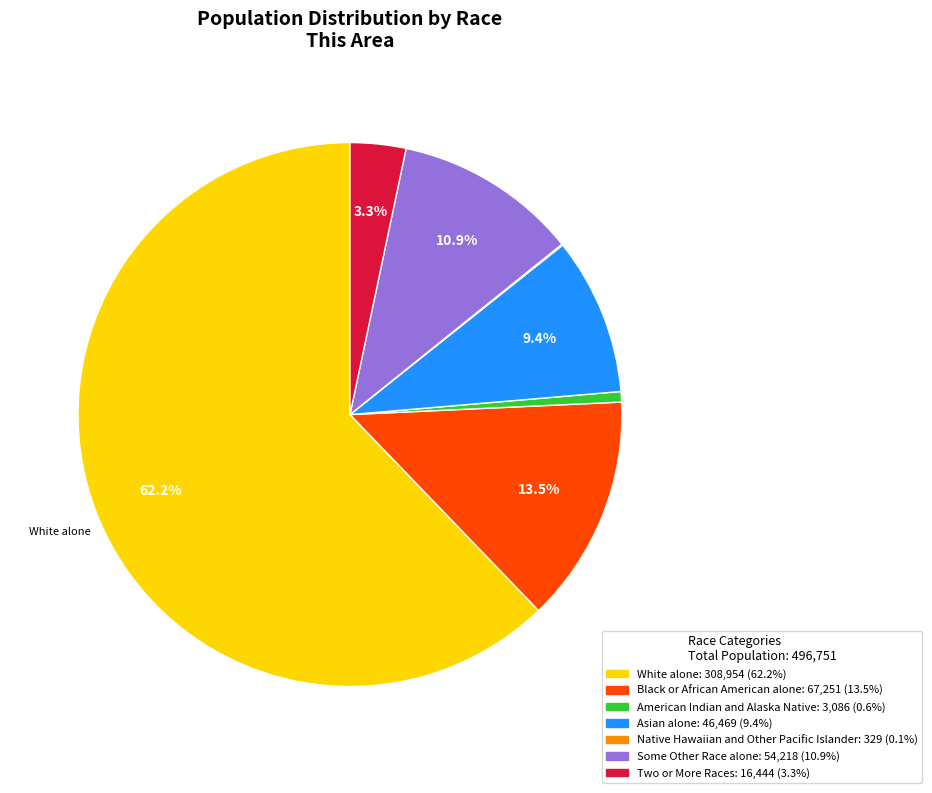

Is there any slice that represents more than half of the pie?

Yes